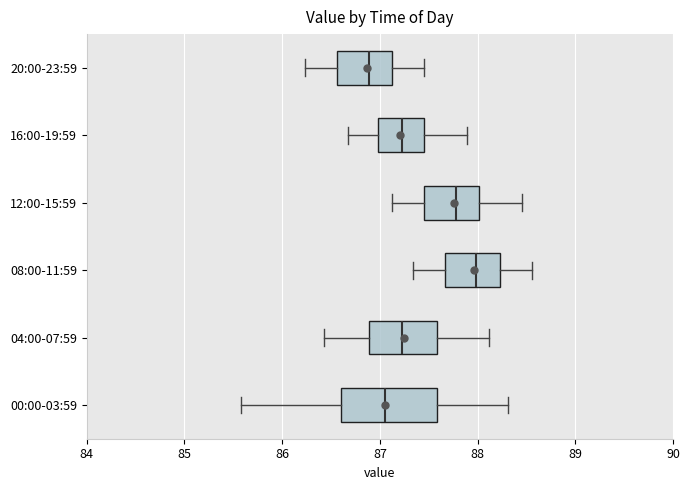

Reading bottom to top, read every box against the x-axis: the position of its median line, the range the box covers, and the ends of its whiskers. The values are not printed on the chart, so give them approximately, as read against the axis.

00:00-03:59: median 87.1, box 86.6 to 87.6, whiskers 85.6 to 88.3
04:00-07:59: median 87.2, box 86.9 to 87.6, whiskers 86.4 to 88.1
08:00-11:59: median 88.0, box 87.7 to 88.2, whiskers 87.3 to 88.6
12:00-15:59: median 87.8, box 87.5 to 88.0, whiskers 87.1 to 88.5
16:00-19:59: median 87.2, box 87.0 to 87.5, whiskers 86.7 to 87.9
20:00-23:59: median 86.9, box 86.6 to 87.1, whiskers 86.2 to 87.5